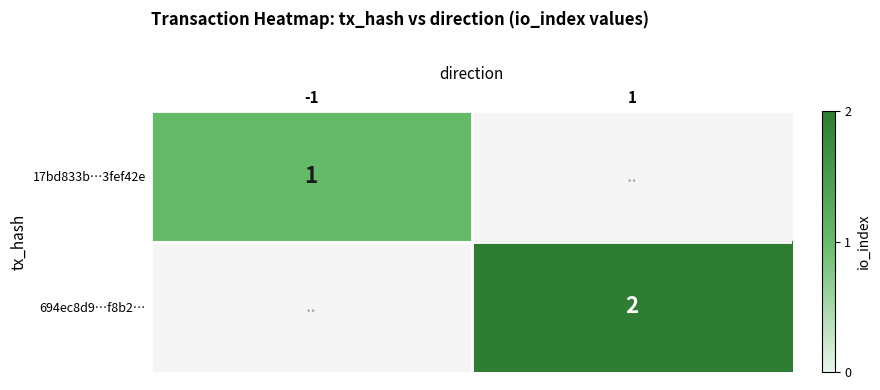

How many categories are shown in the chart?

2